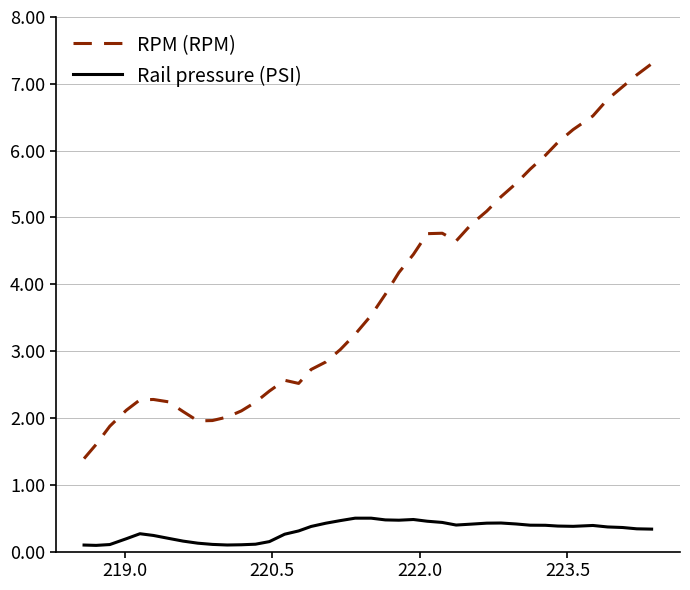

Which series has the widest spread of values?

RPM (RPM)